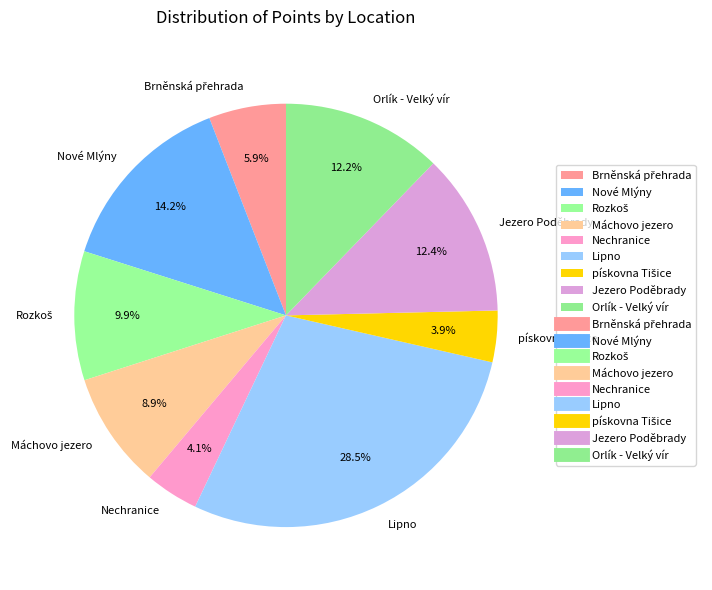

Which slice is the largest?

Lipno